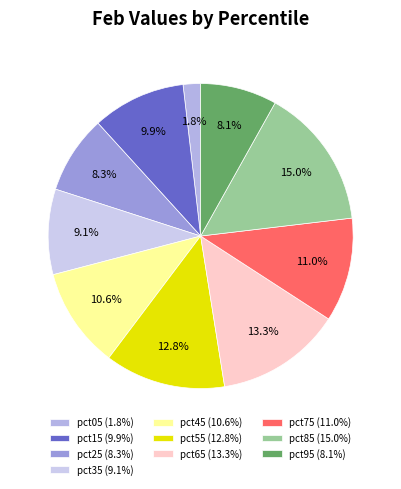

To the nearest percent, what is the difference between the pct45 and pct55 slice percentages?

2%